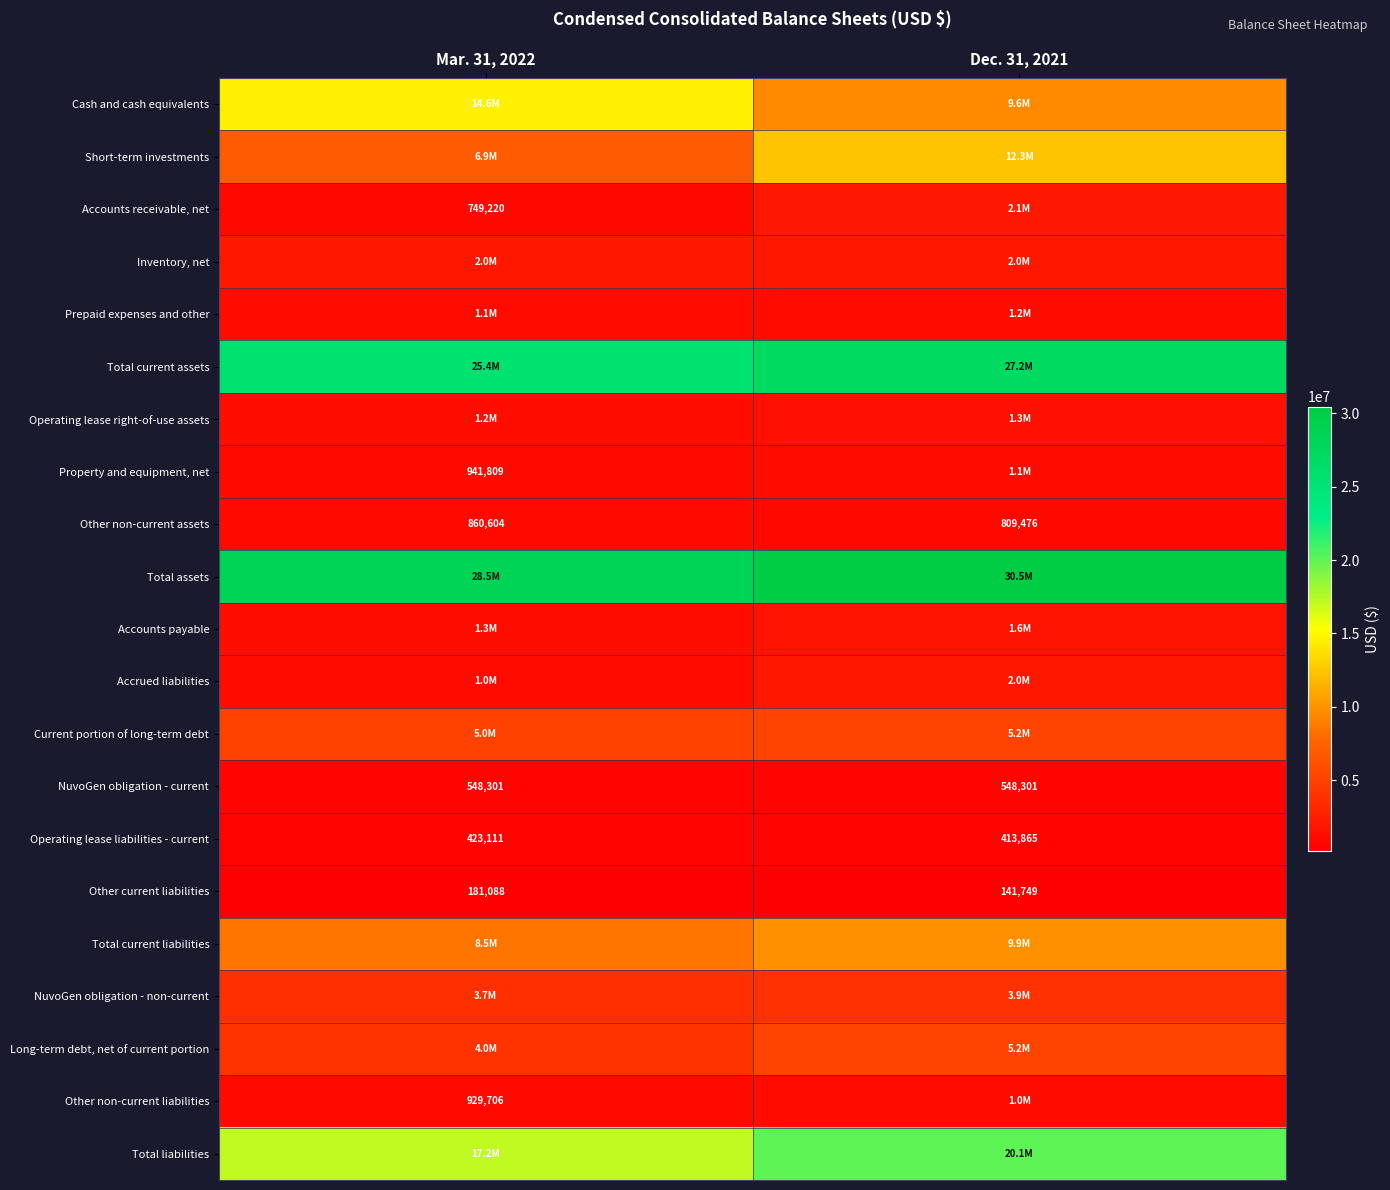

Which category has the lowest value in the Operating lease liabilities - current series?

Dec. 31, 2021